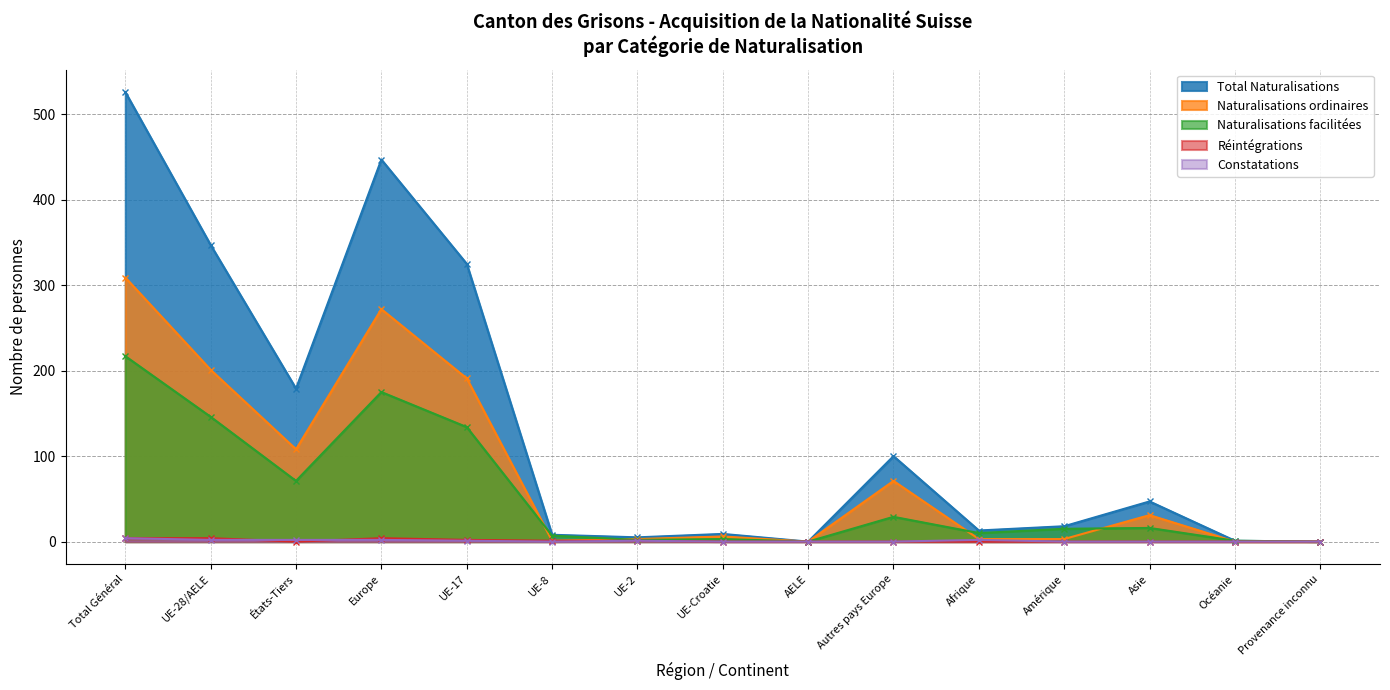

What is the difference between the maximum and minimum values in the Réintégrations series?

4